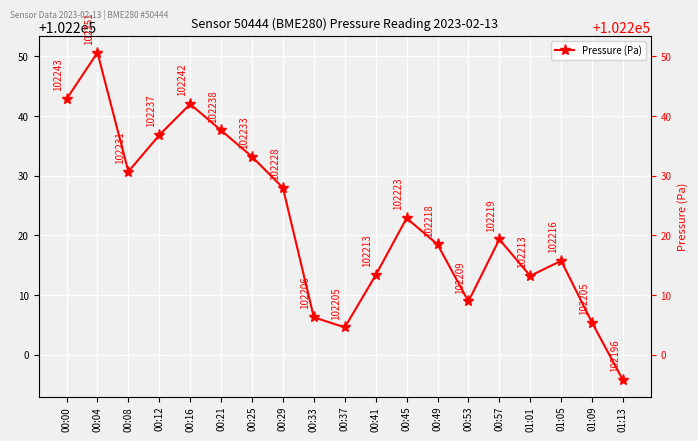

Between 00:16 and 00:45, which is larger?

00:16